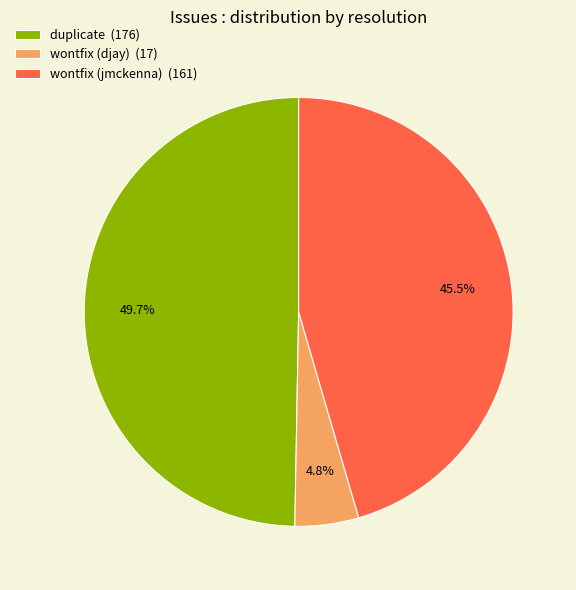

Does wontfix (djay) account for over 50% of the chart?

No